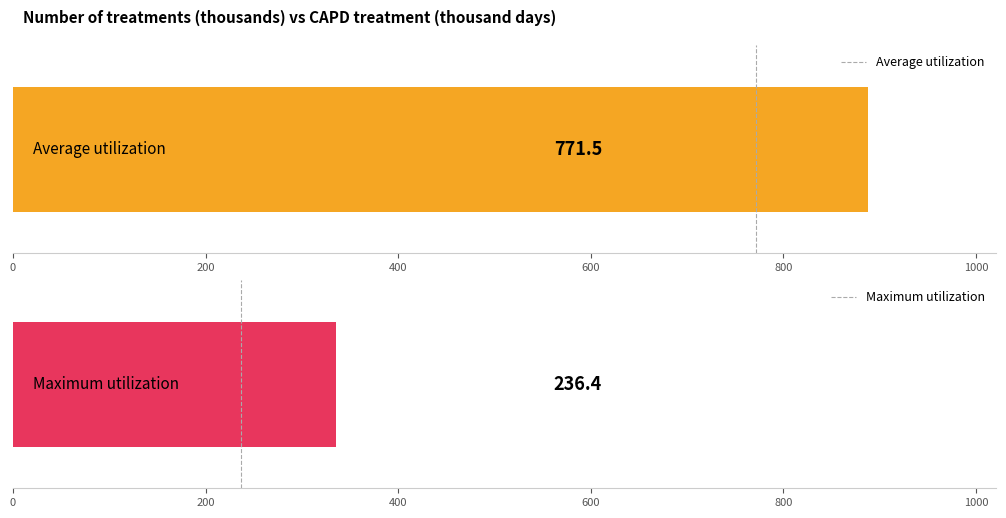

Which series has the widest spread of values?

Average utilization